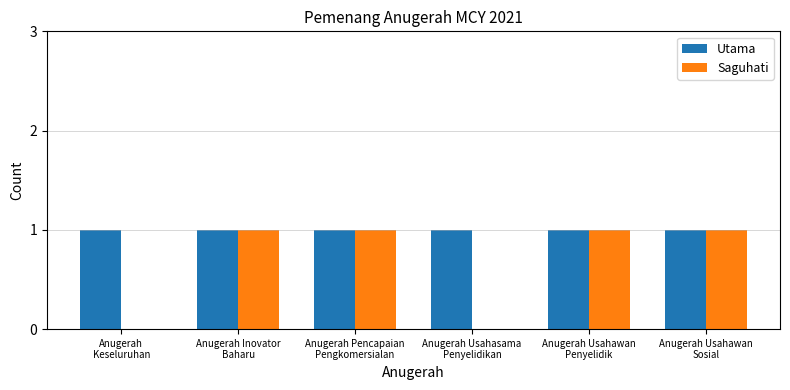

The value of Utama at Anugerah Inovator
Baharu is 1. True or false?

True